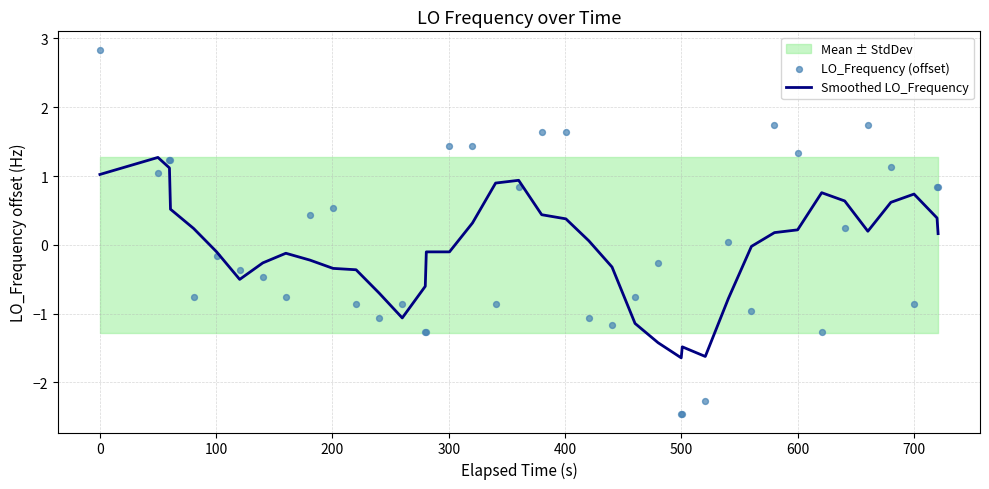

What is the highest value of the Smoothed LO_Frequency series?

1.3